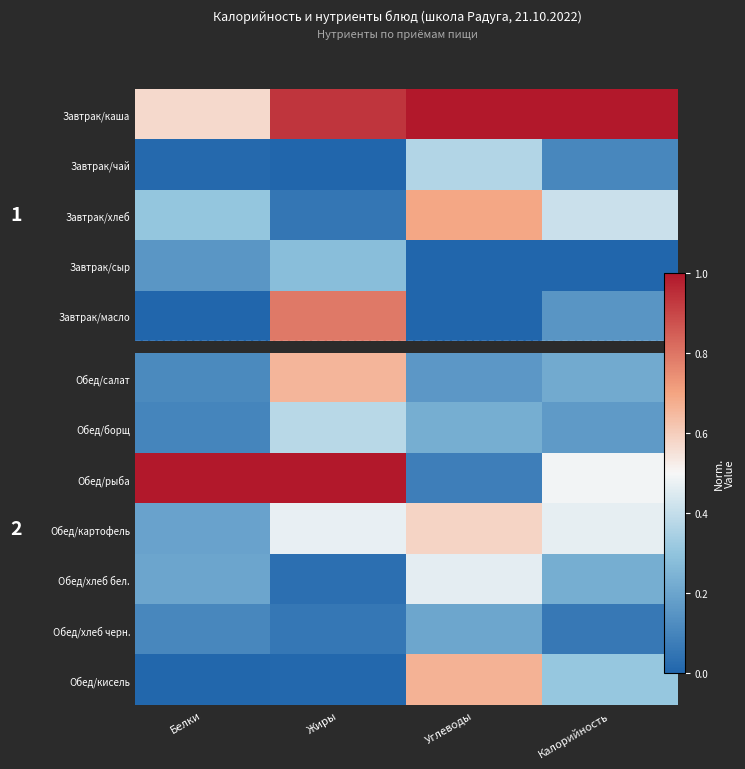

Which has a higher value, Белки or Углеводы?

Углеводы